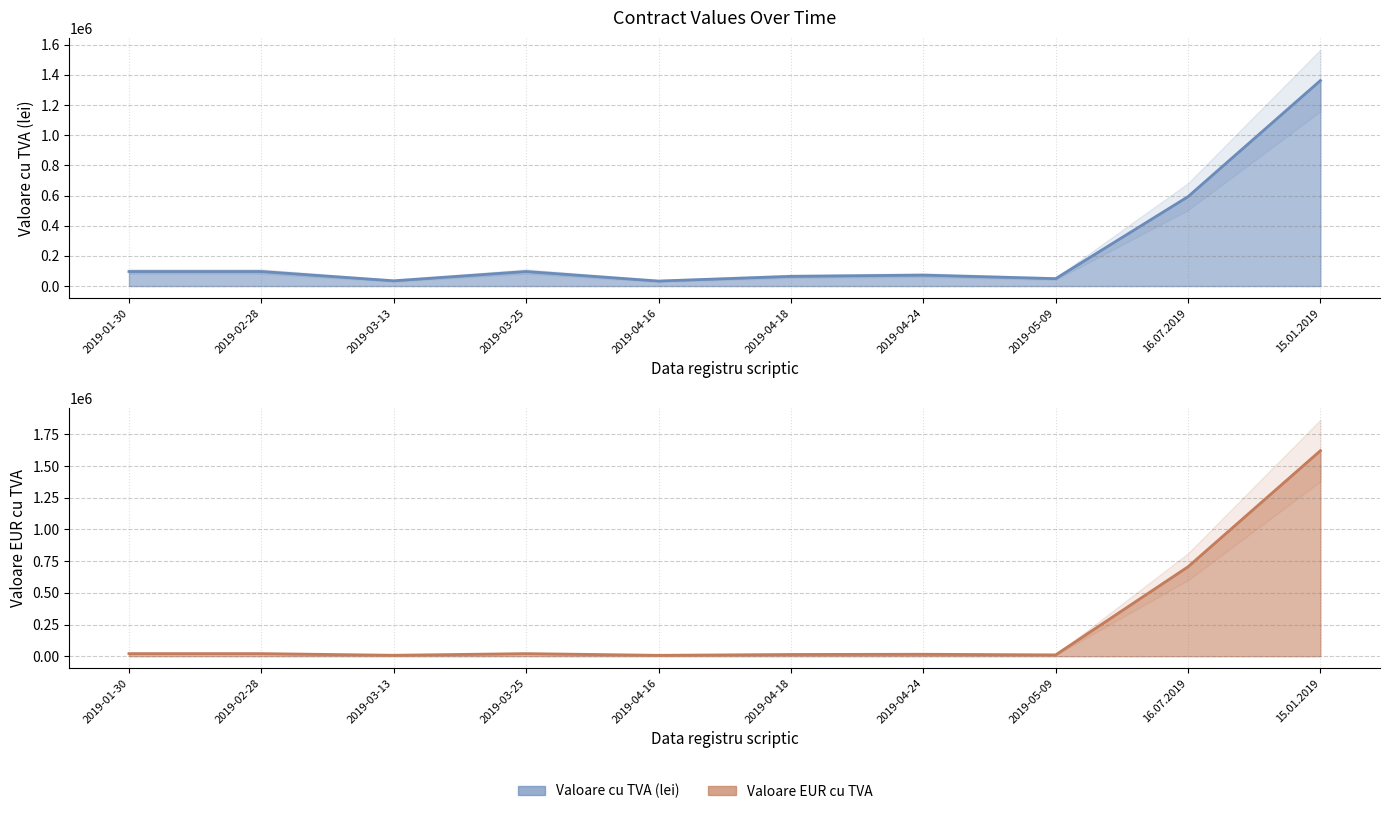

Between which two adjacent categories do Valoare cu TVA (lei) and Valoare EUR cu TVA first intersect?

2019-05-09 and 16.07.2019